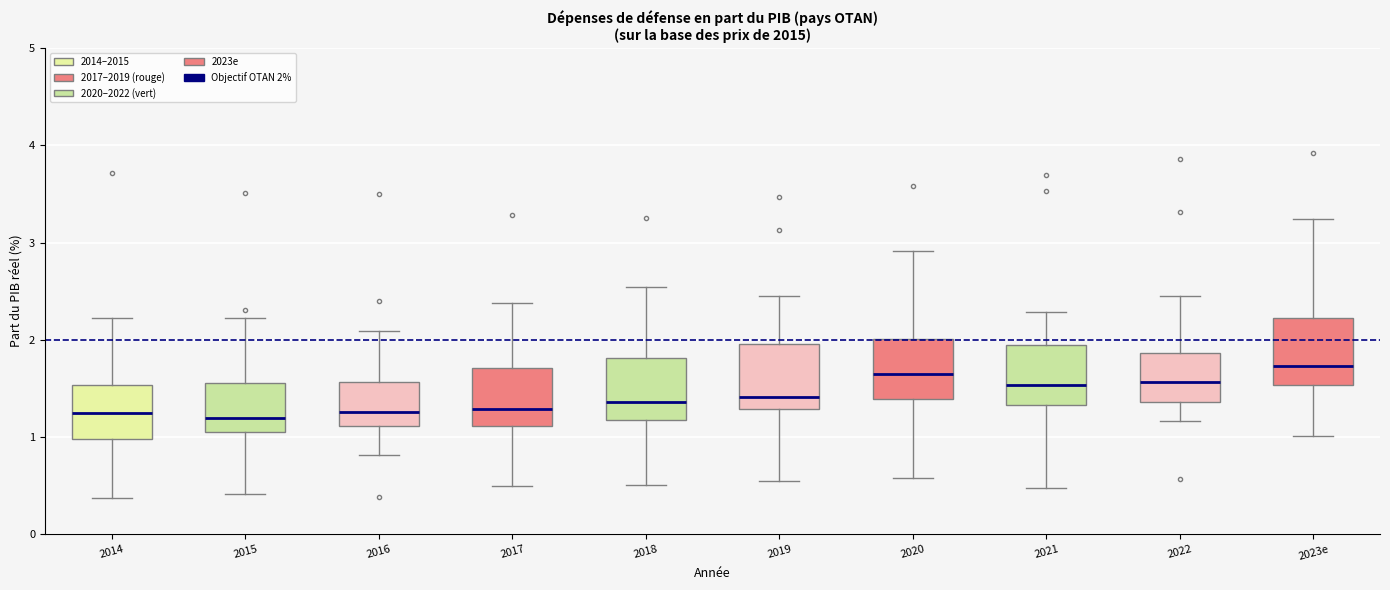

Reading left to right, transcribe this box plot: for each box, give where its median line is, the range the box spans, and where its two whiskers end, as read against the y-axis. The values are not printed on the chart, so give them approximately, as read against the axis.

2014: median 1.2, box 1.0 to 1.5, whiskers 0.4 to 2.2
2015: median 1.2, box 1.1 to 1.5, whiskers 0.4 to 2.2
2016: median 1.3, box 1.1 to 1.6, whiskers 0.8 to 2.1
2017: median 1.3, box 1.1 to 1.7, whiskers 0.5 to 2.4
2018: median 1.4, box 1.2 to 1.8, whiskers 0.5 to 2.5
2019: median 1.4, box 1.3 to 2.0, whiskers 0.5 to 2.4
2020: median 1.6, box 1.4 to 2.0, whiskers 0.6 to 2.9
2021: median 1.5, box 1.3 to 1.9, whiskers 0.5 to 2.3
2022: median 1.6, box 1.4 to 1.9, whiskers 1.2 to 2.4
2023e: median 1.7, box 1.5 to 2.2, whiskers 1.0 to 3.2